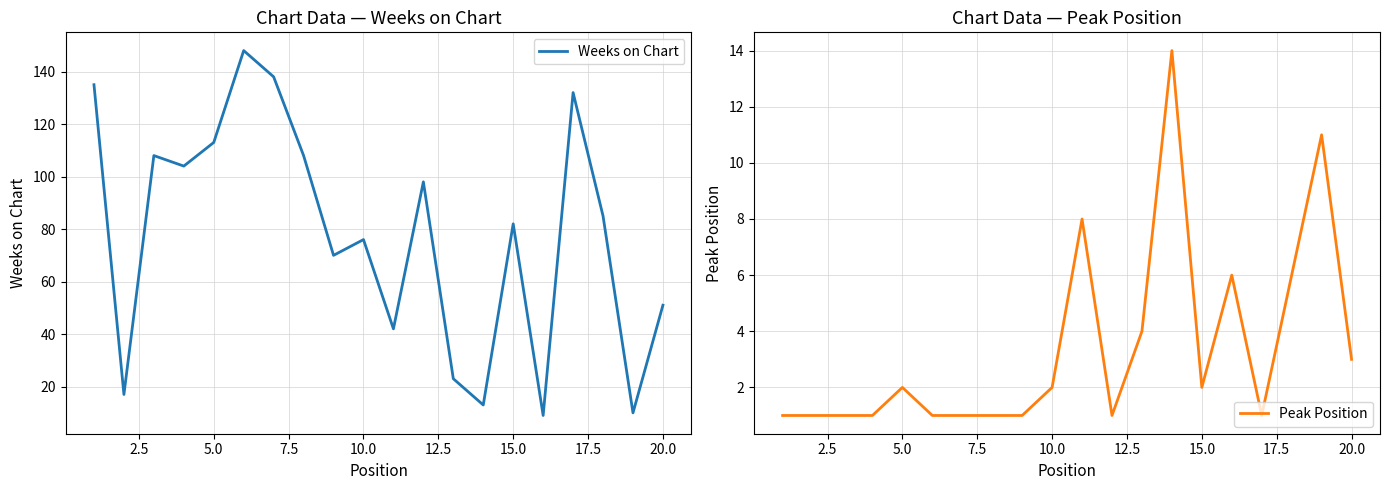

Which series has the largest range (max minus min)?

Weeks on Chart